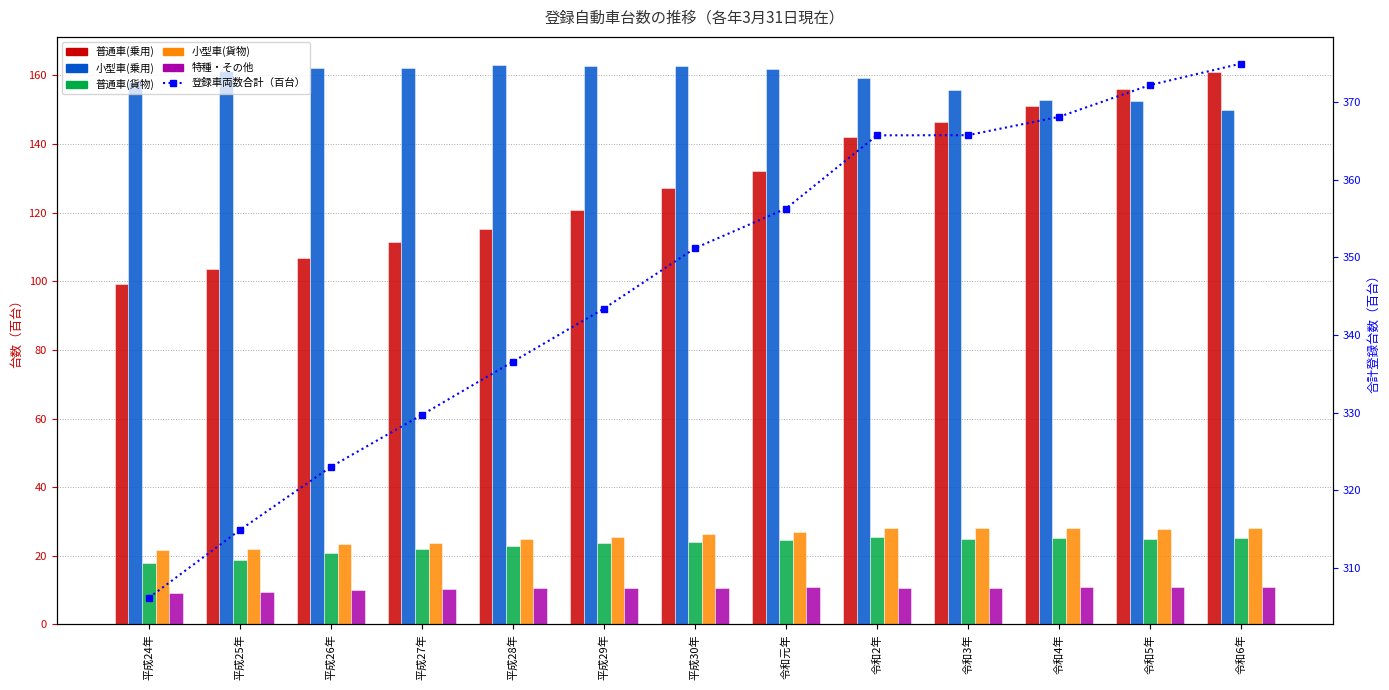

Between 平成27年 and 平成28年, which series saw the biggest shift?

登録車両数合計（百台）